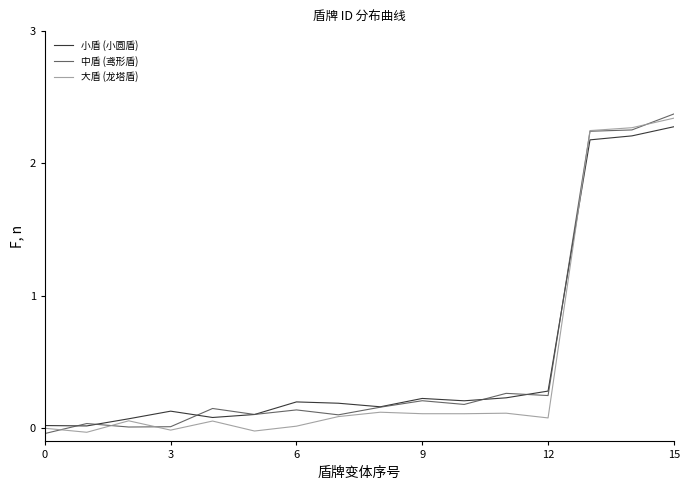

In 中盾 (鸢形盾), how many points are higher than both neighbors (excluding endpoints)?

5